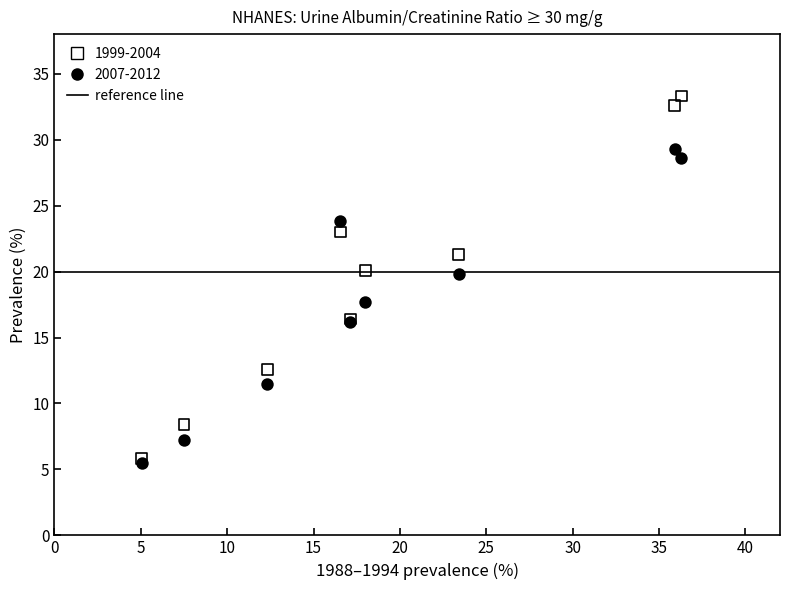

Which series reaches the maximum Y coordinate?

1999-2004